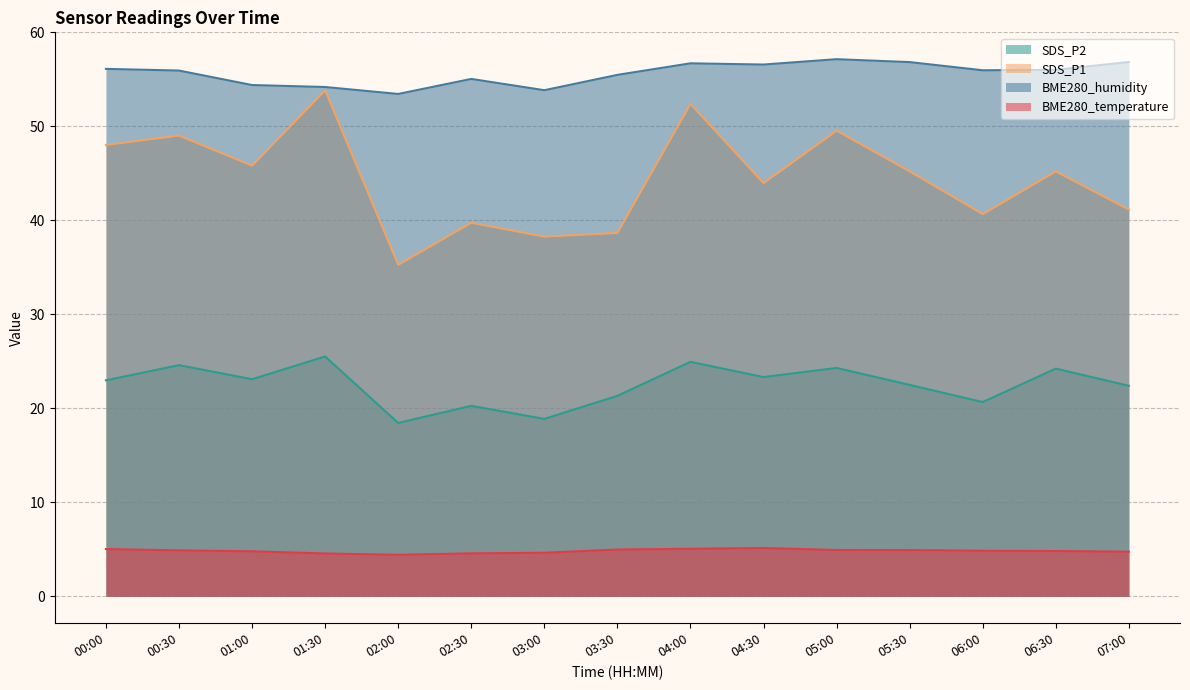

What is the total value across all series at 06:00?

122.2